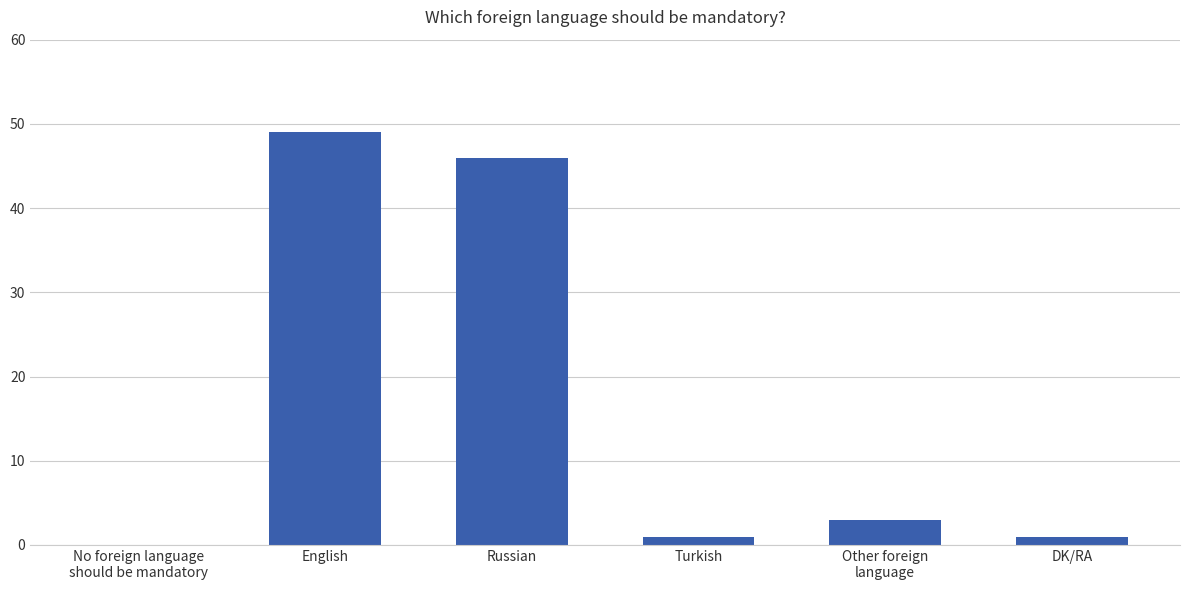

Are the bars grouped side by side (vs. stacked)?

No